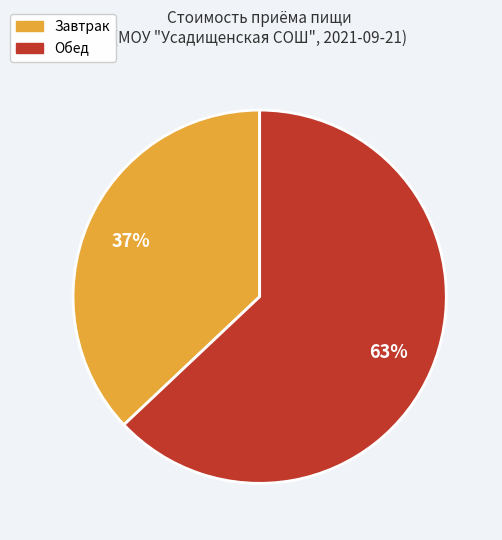

Is the sum of Обед and Завтрак greater than half?

Yes